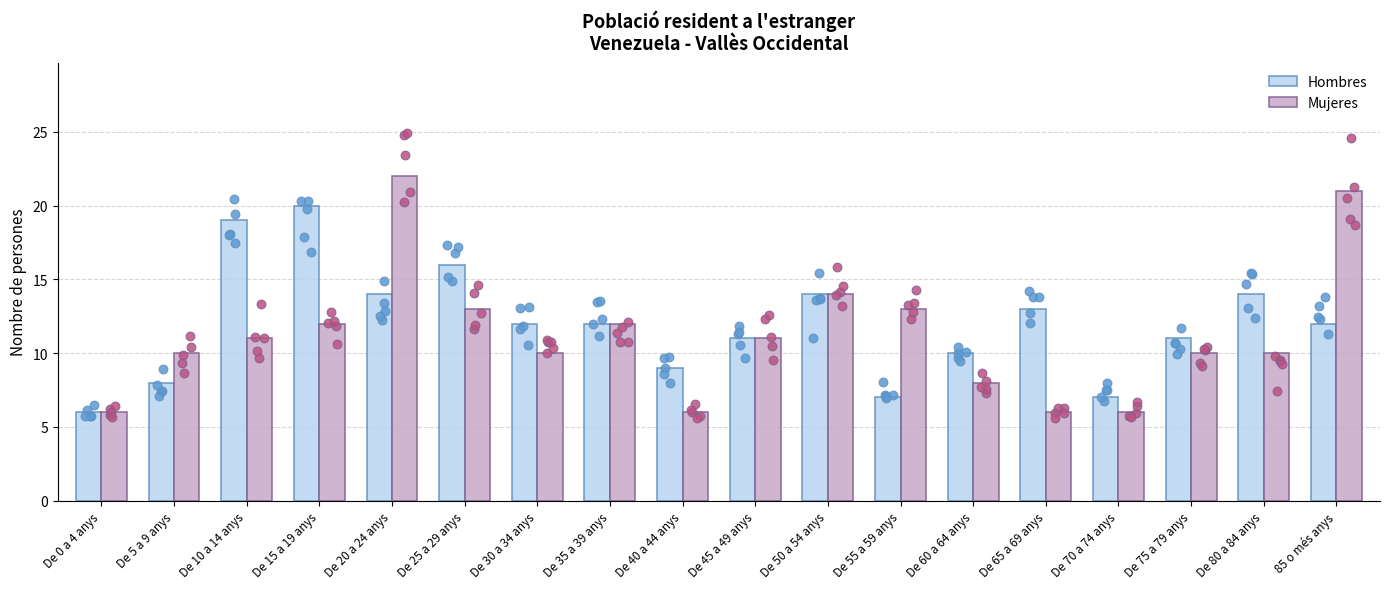

What is the total value across all series at De 65 a 69 anys?

19